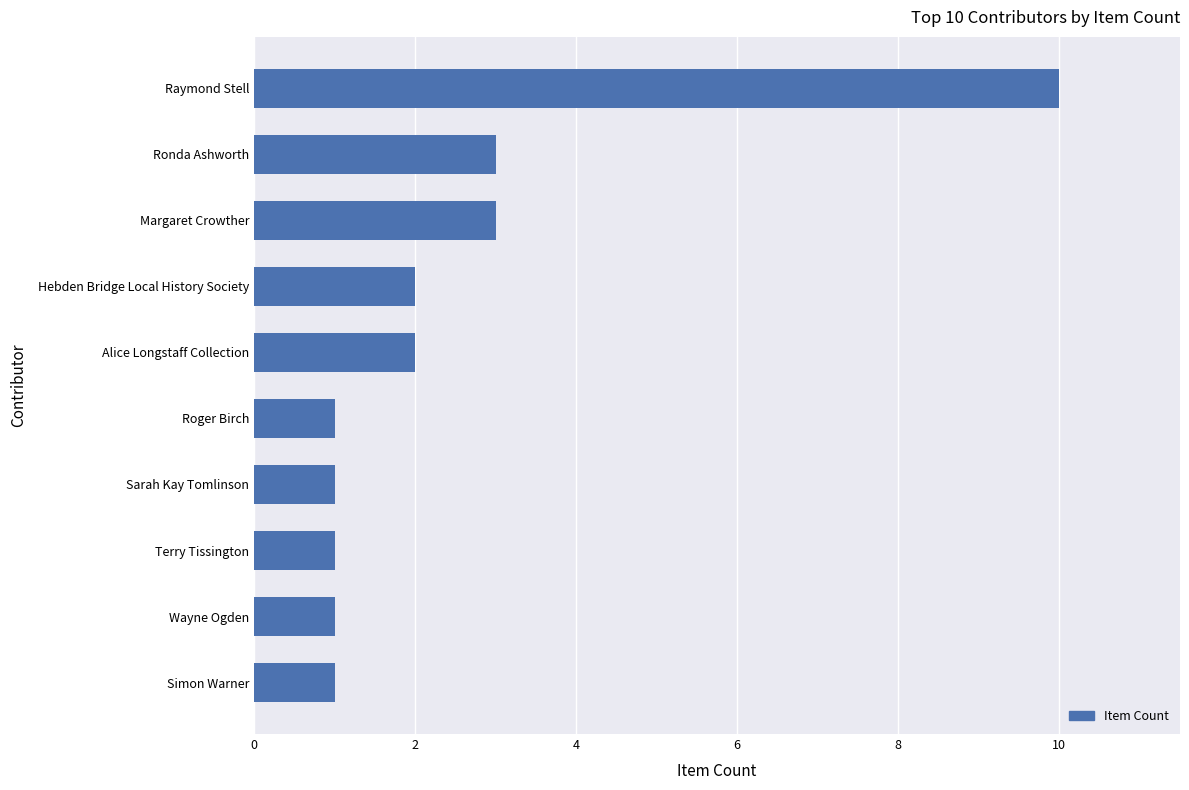

True or false: the data shows 0 at Sarah Kay Tomlinson.

False